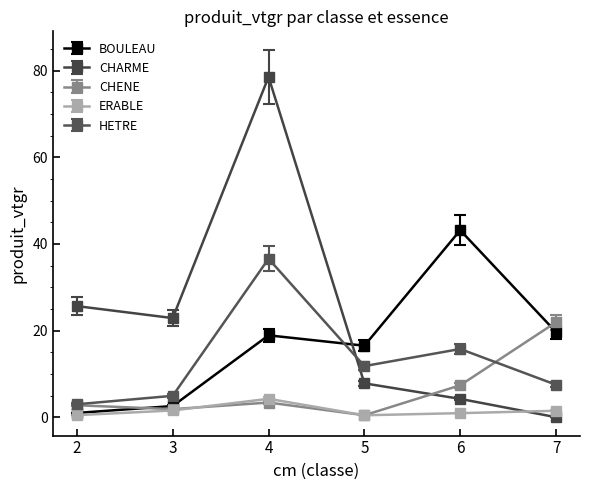

At how many categories does at least one series exceed 17?

5